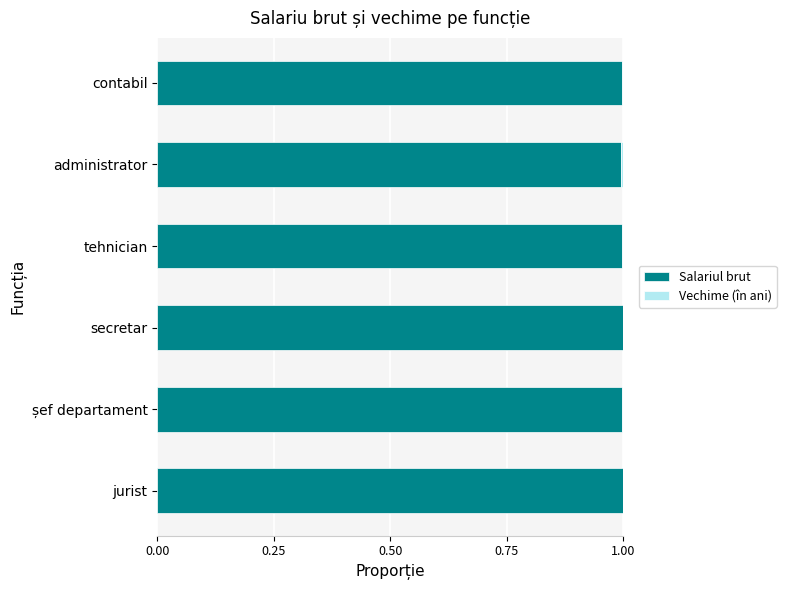

The value of Salariul brut at secretar is 0.3. True or false?

False